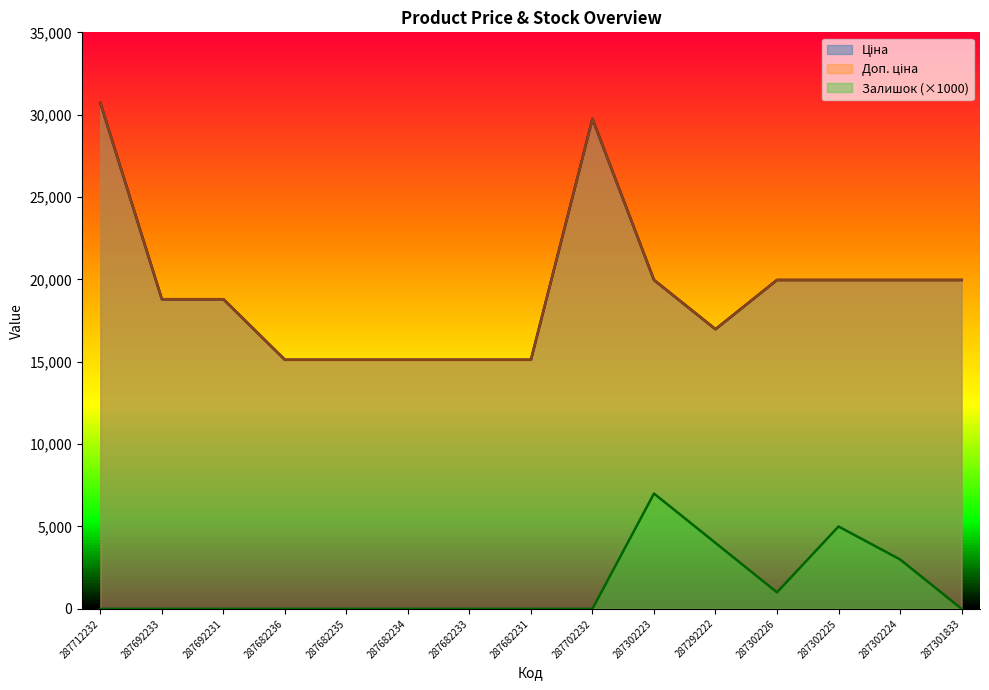

What is the difference between the second highest and minimum values in the Ціна series?

14627.2